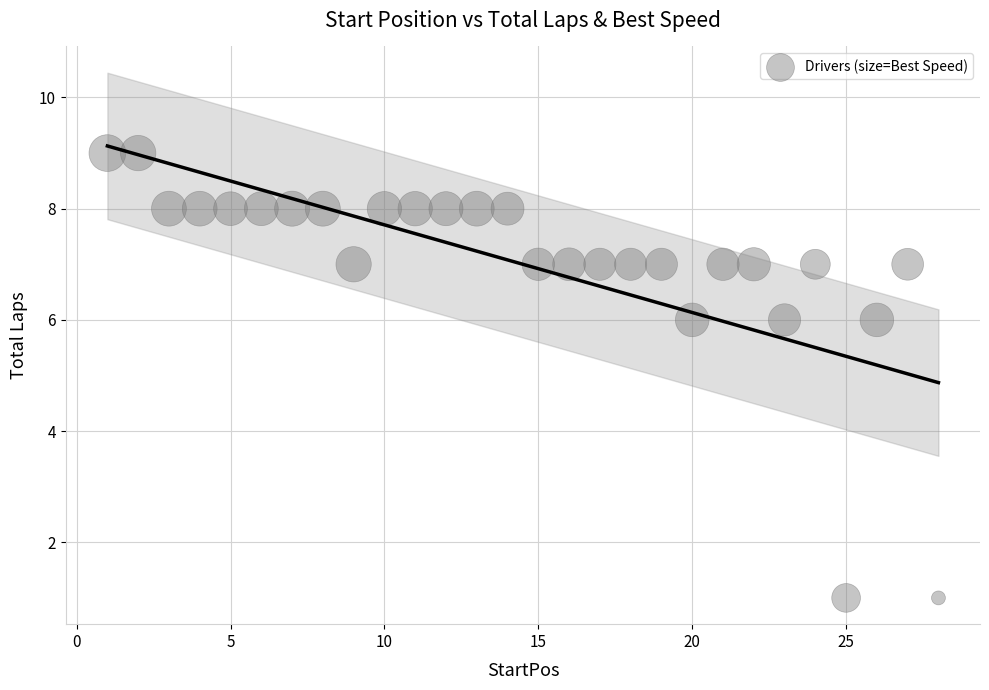

What is the range of Y values (max minus min)?

8